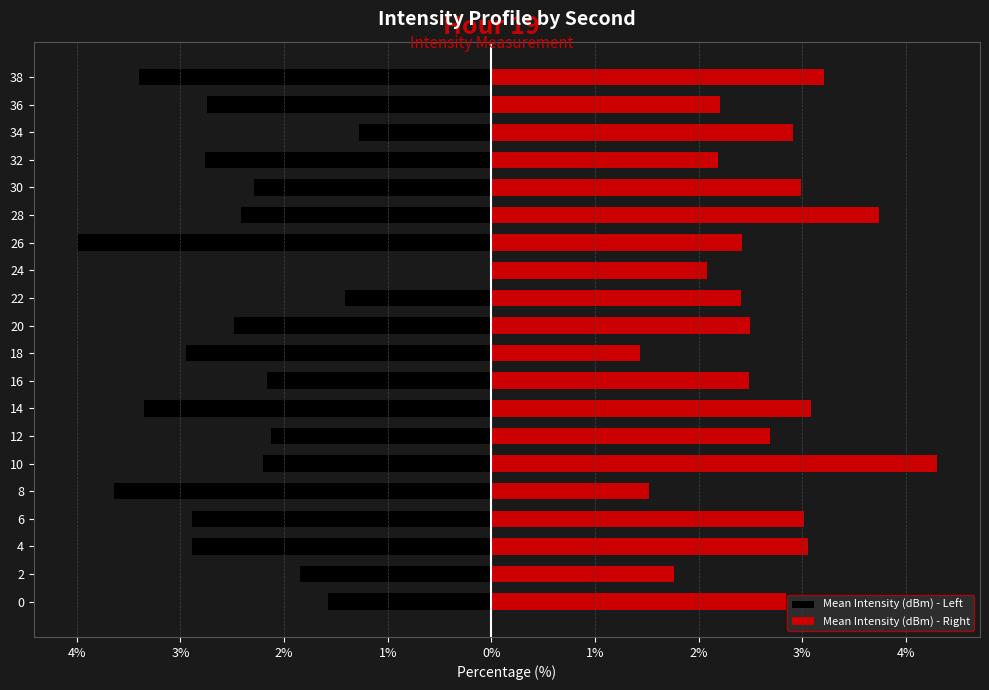

Is the value of Mean Intensity (dBm) - Left at 4 greater than the value of Mean Intensity (dBm) - Right at 8?

No